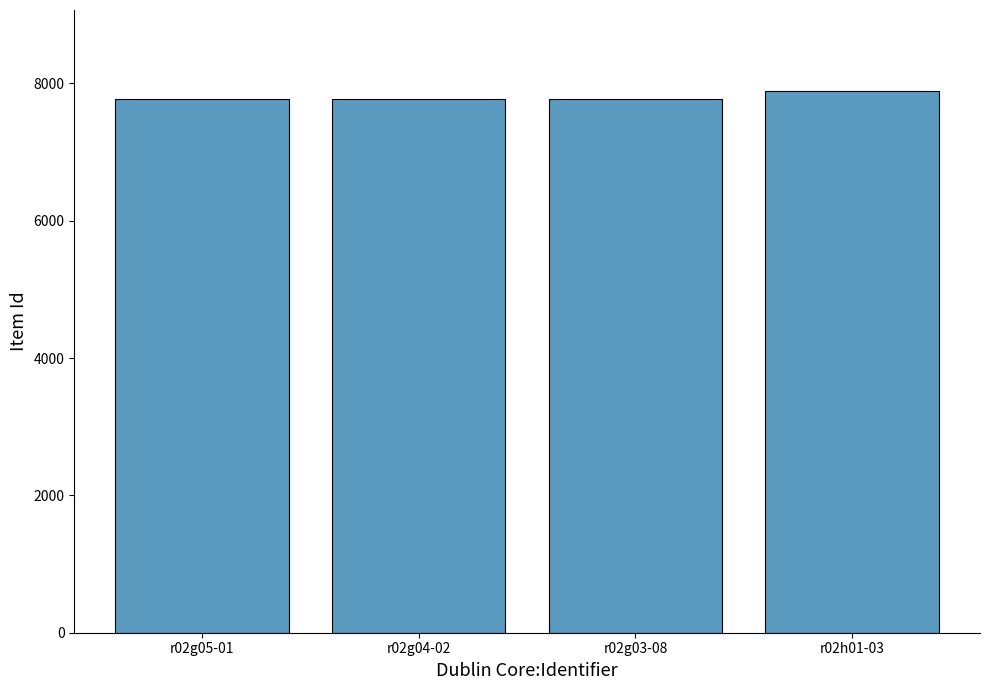

What is the label of the 1st bar from the left?

r02g05-01